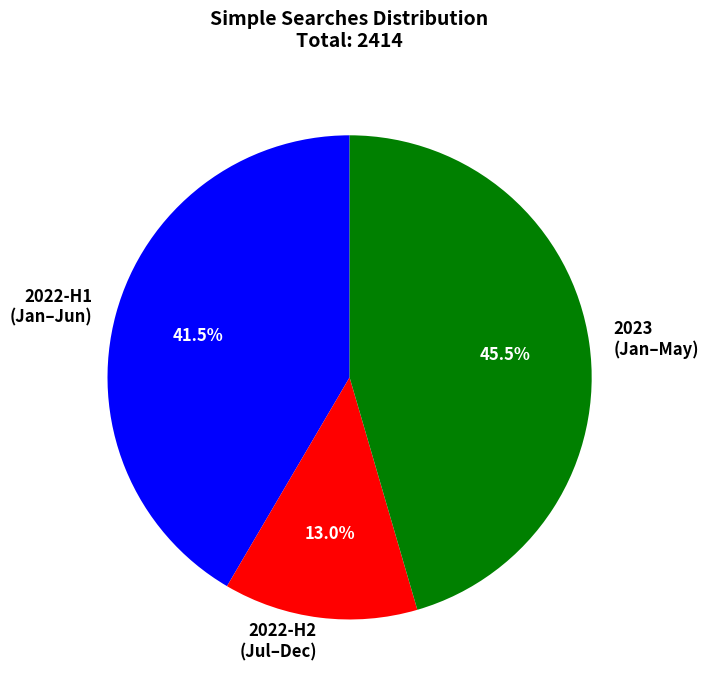

Which has a higher value, 2022-H1 (Jan–Jun) or 2022-H2 (Jul–Dec)?

2022-H1 (Jan–Jun)